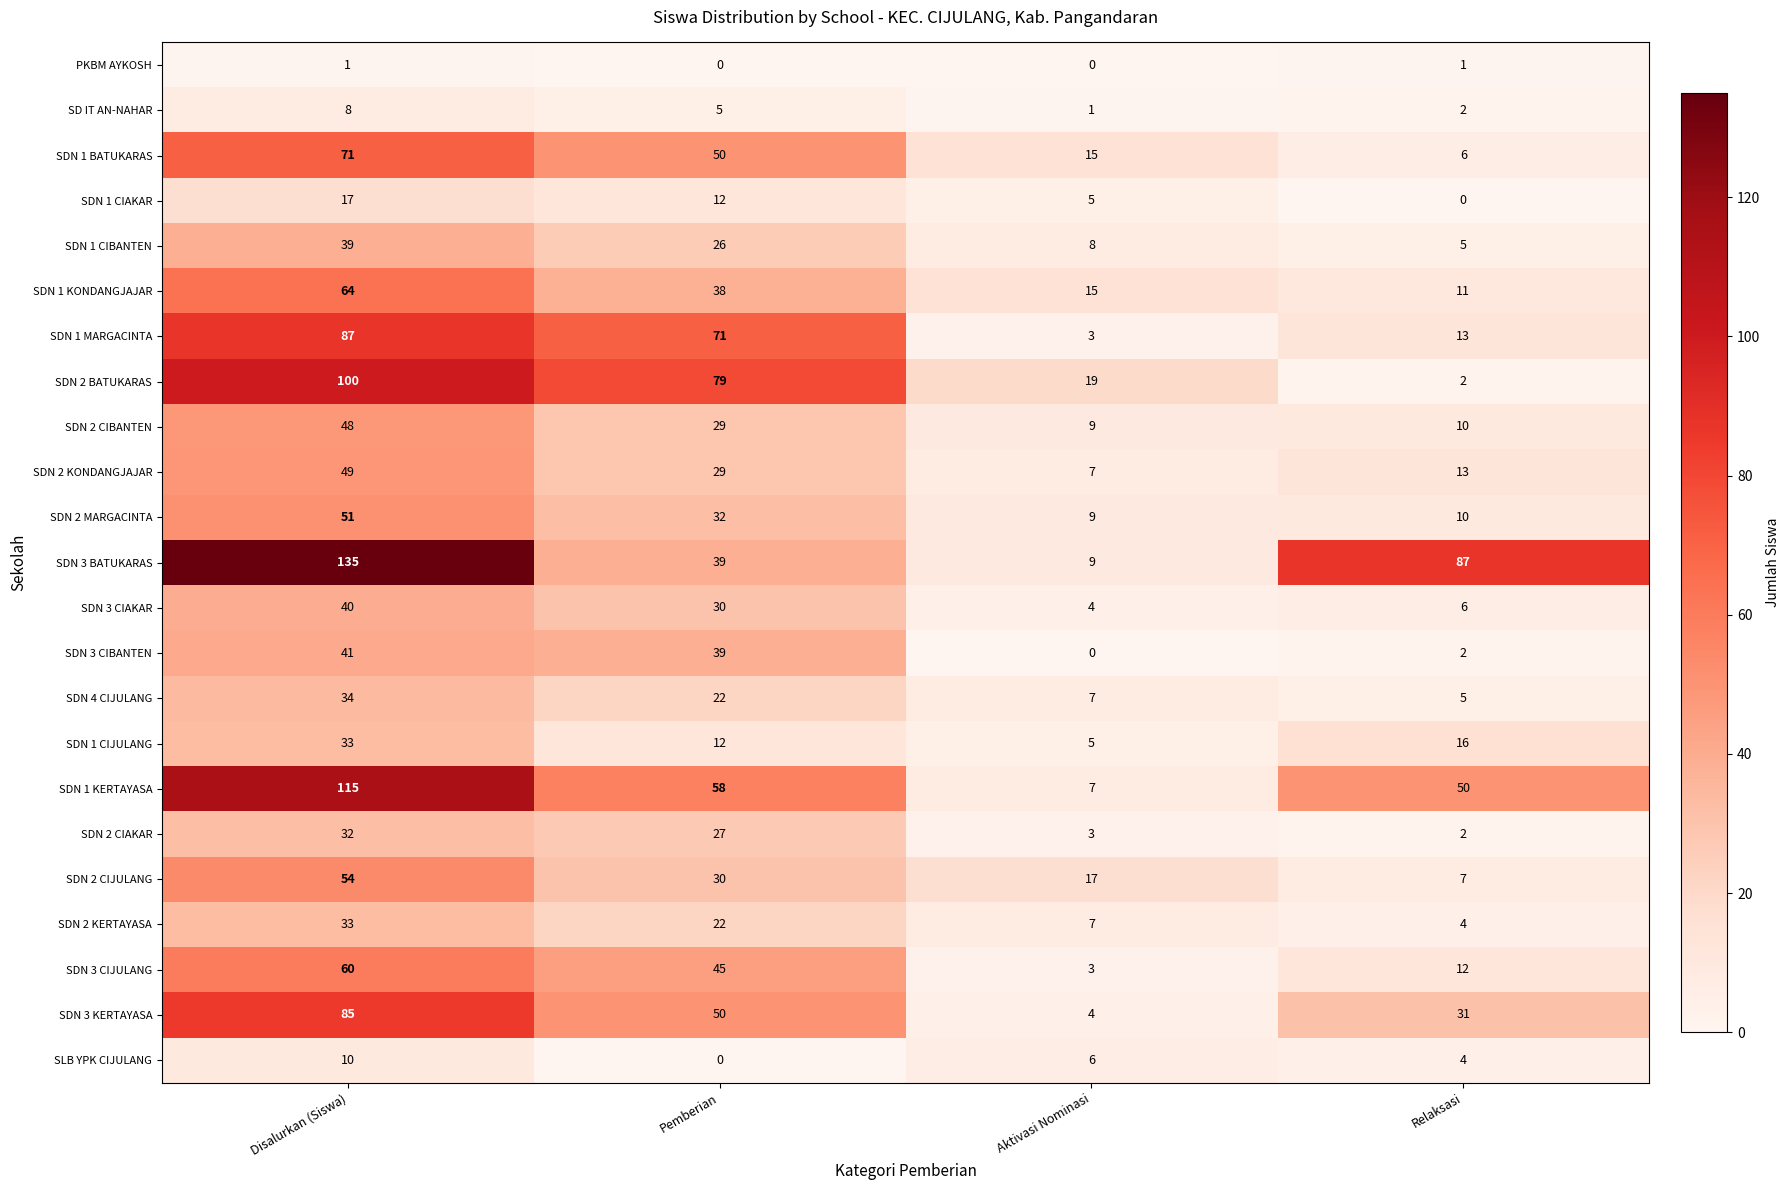

Read the SDN 2 BATUKARAS value at Pemberian, to the nearest 10.

80